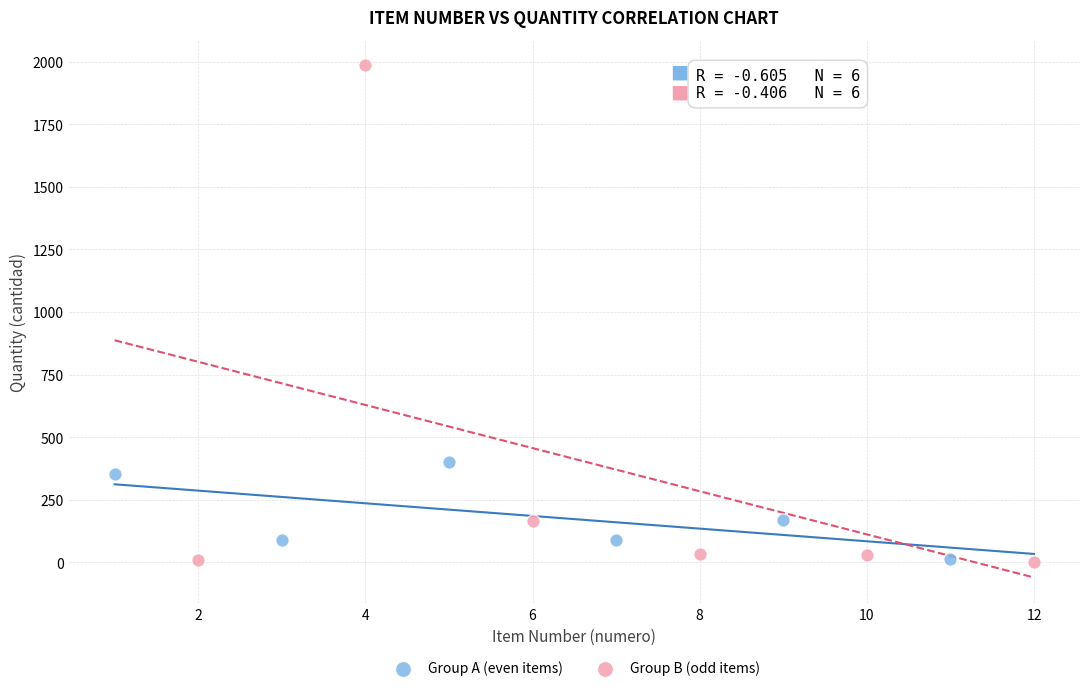

Which series has the widest spread of Y values?

Group B (odd items)